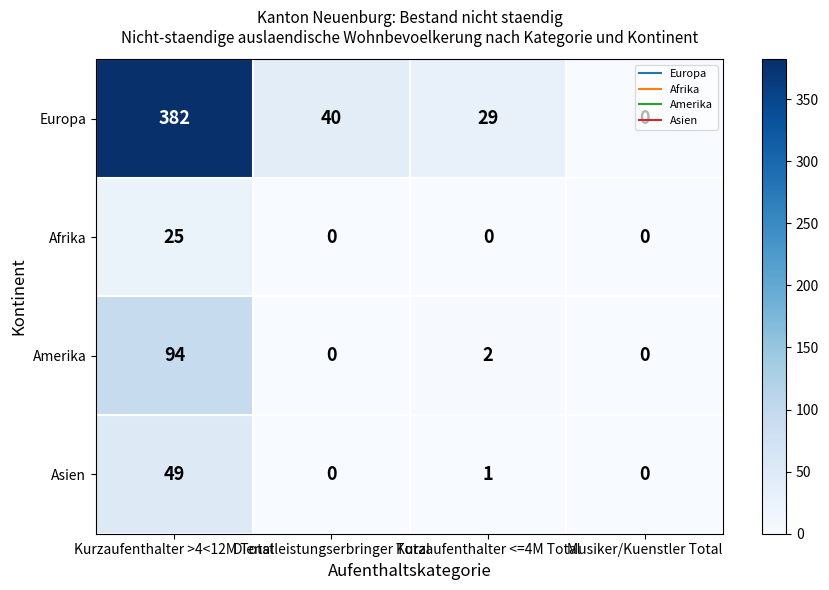

How many distinct data groups are displayed?

4